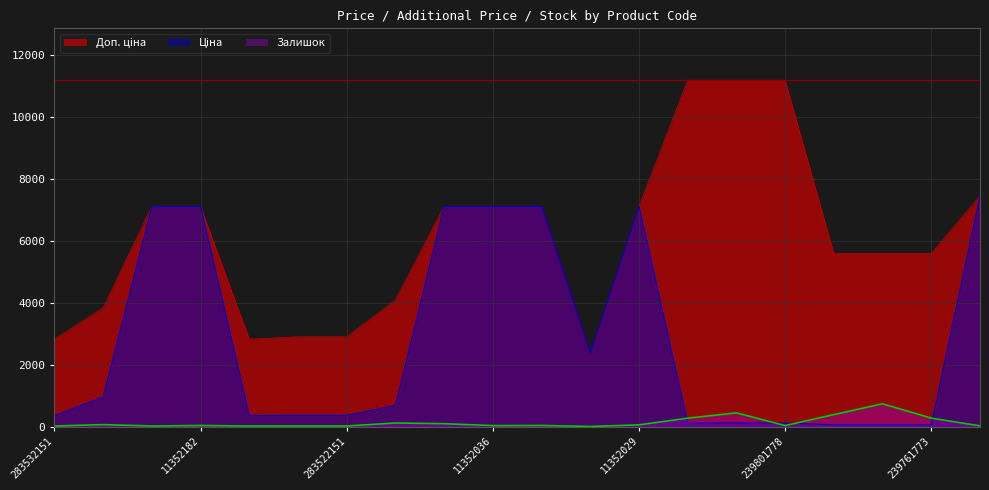

Which series has the largest range (max minus min)?

Доп. ціна